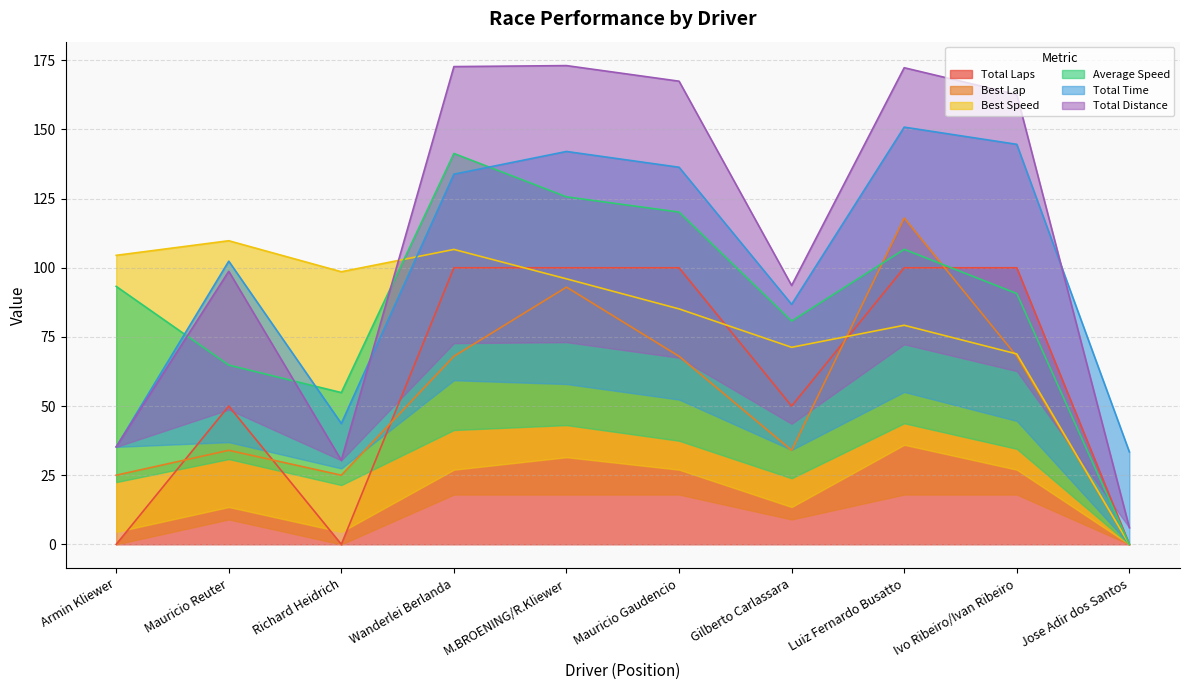

The Total Laps series shows 0 at Richard Heidrich. True or false?

True